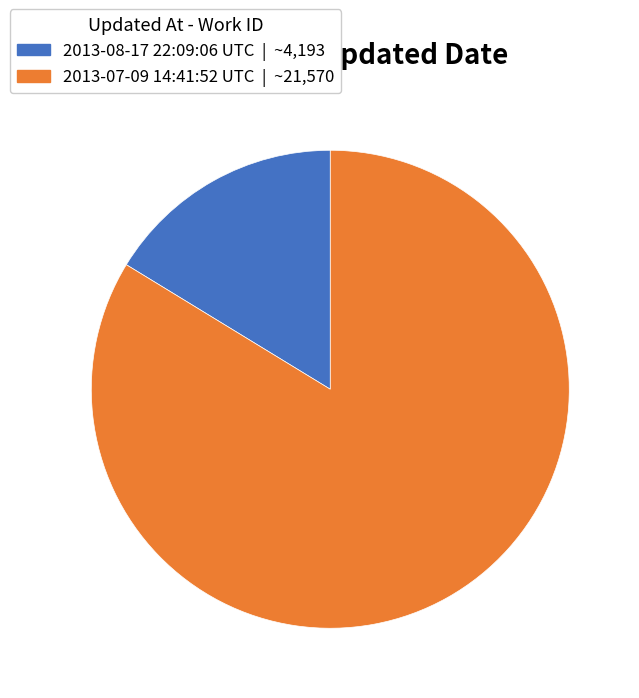

How many slices are in this pie chart?

2